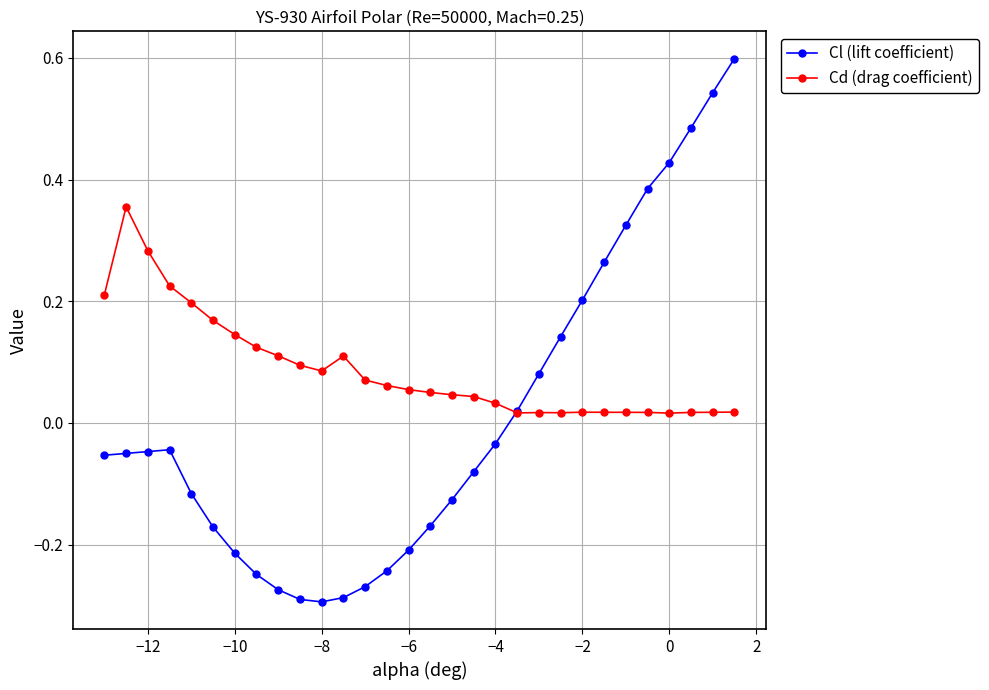

What is the greatest value displayed?

0.6